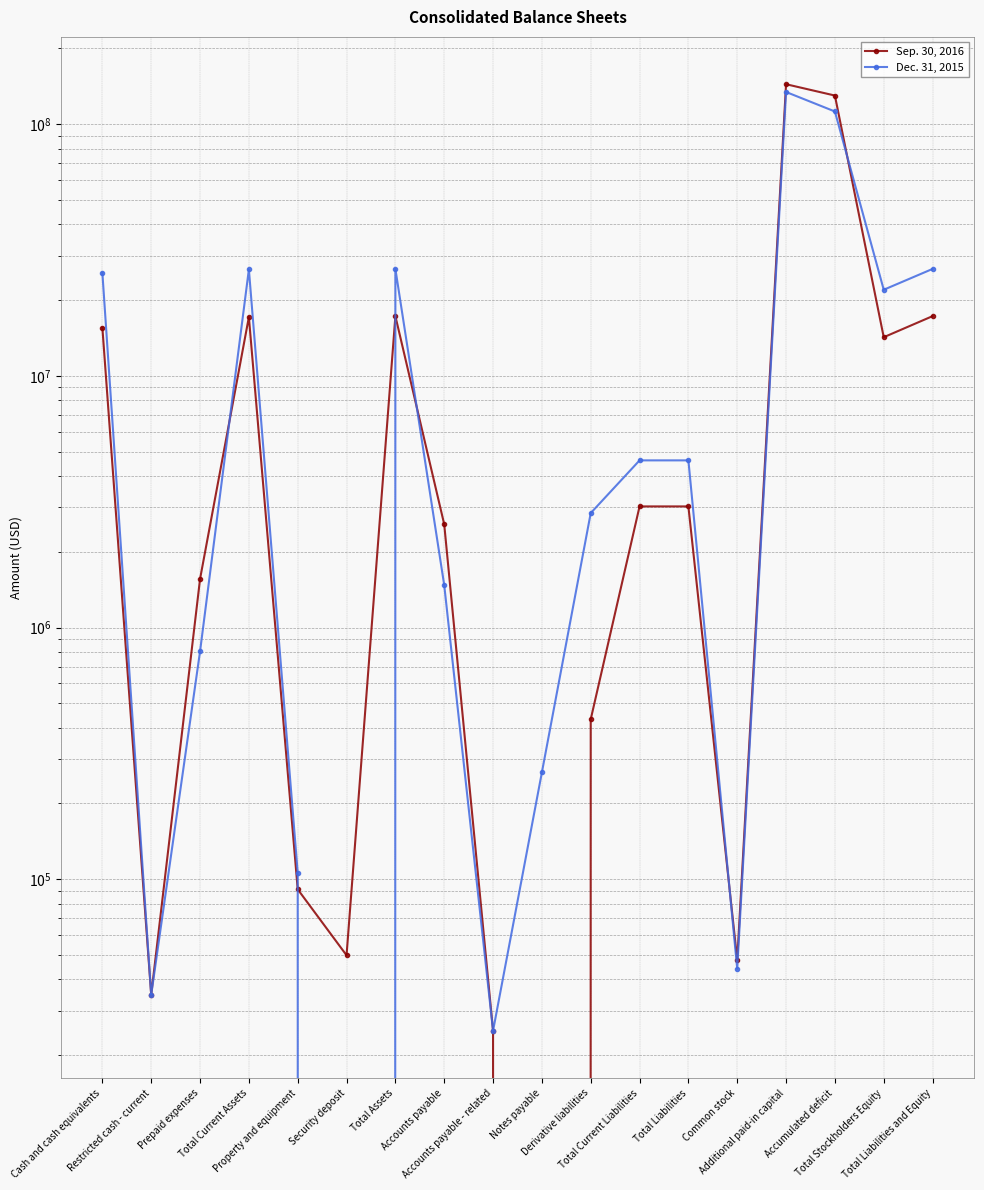

What position from the right is Restricted cash - current?

17